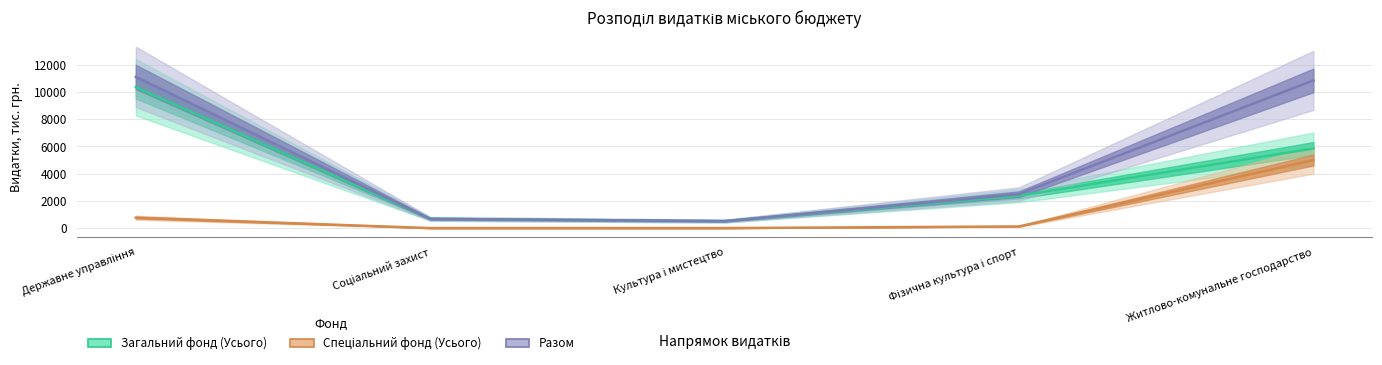

Reading left to right, what are all the values shown in this chart?

Загальний фонд (Усього): Державне управління=10347.3	Соціальний захист=678.0	Культура і мистецтво=512.2	Фізична культура і спорт=2374.4	Житлово-комунальне господарство=5853.9
Спеціальний фонд (Усього): Державне управління=763.1	Соціальний захист=0.0	Культура і мистецтво=0.0	Фізична культура і спорт=121.0	Житлово-комунальне господарство=5000.5
Разом: Державне управління=11110.4	Соціальний захист=678.0	Культура і мистецтво=512.2	Фізична культура і спорт=2495.4	Житлово-комунальне господарство=10854.4